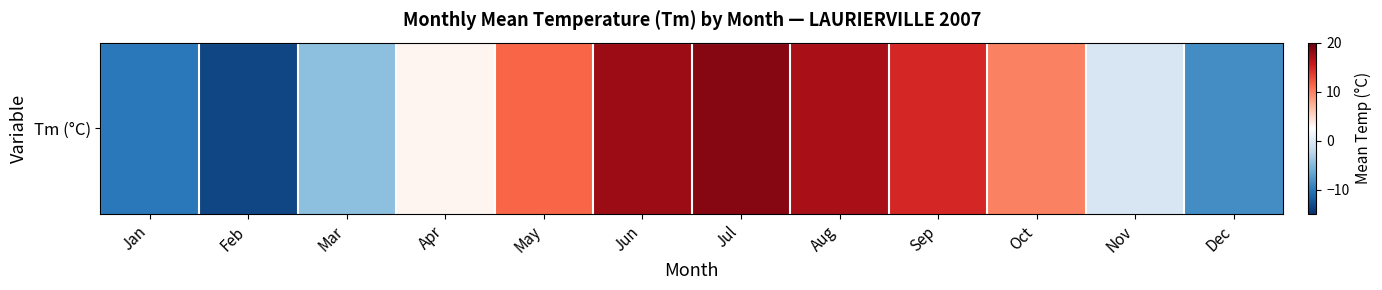

How many values are below 10?

6